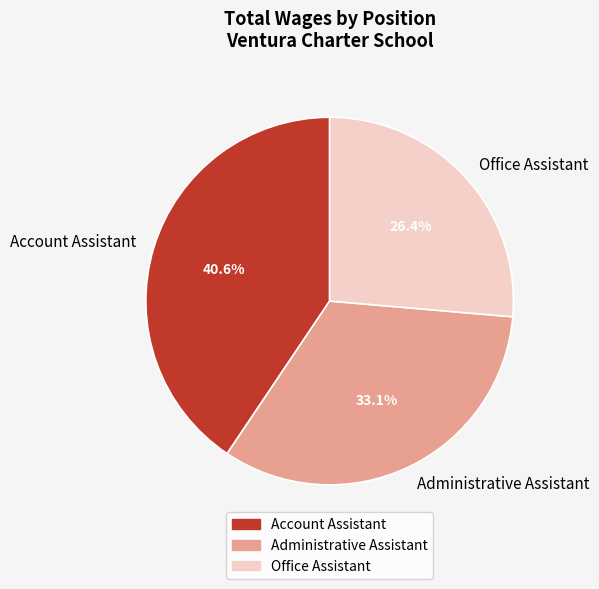

The Office Assistant slice represents 26% of the pie. True or false?

True